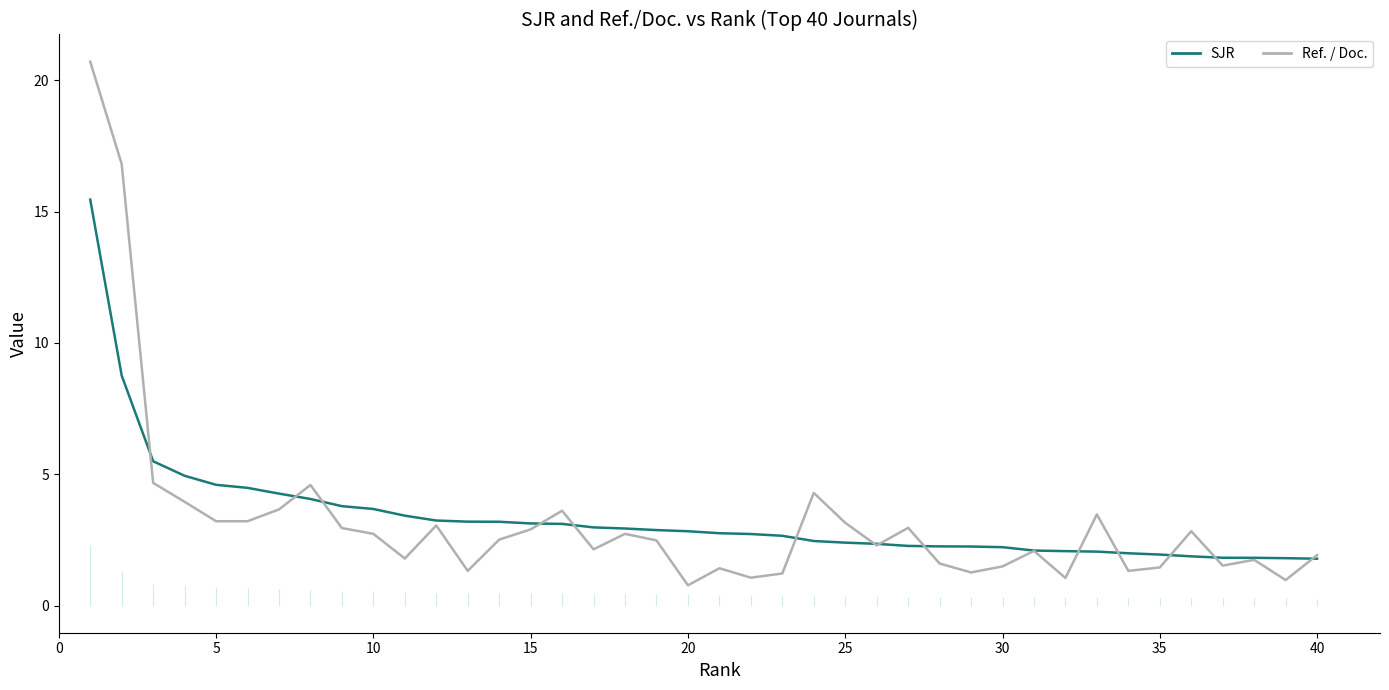

What are all the series names shown in the legend?

SJR, Ref. / Doc.